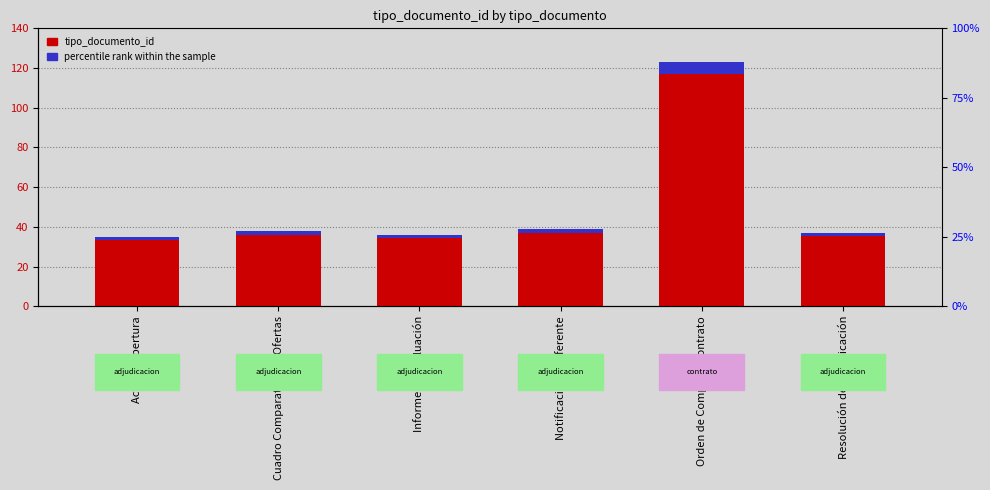

What is the value of the percentile rank within the sample bar at the 4th from the left?

2.0